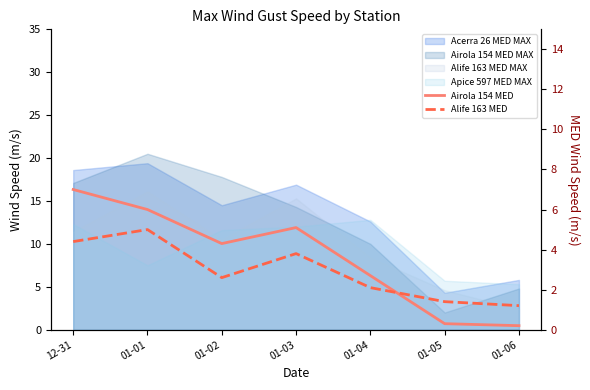

How many intersections are there between Airola 154 MED and Alife 163 MED?

1